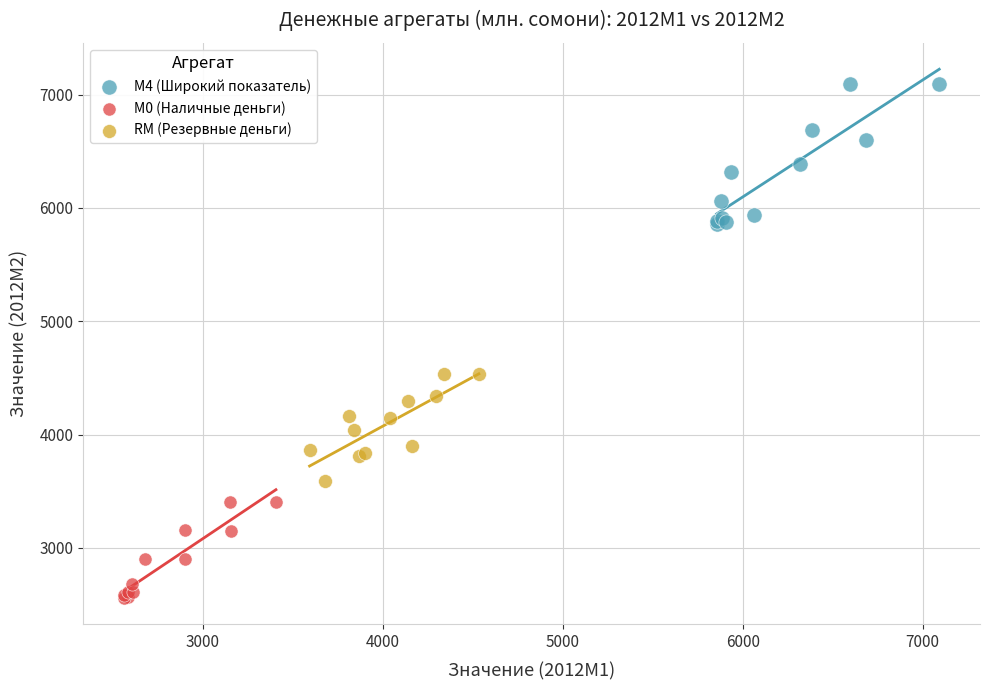

Which series has the widest spread of Y values?

М4 (Широкий показатель)